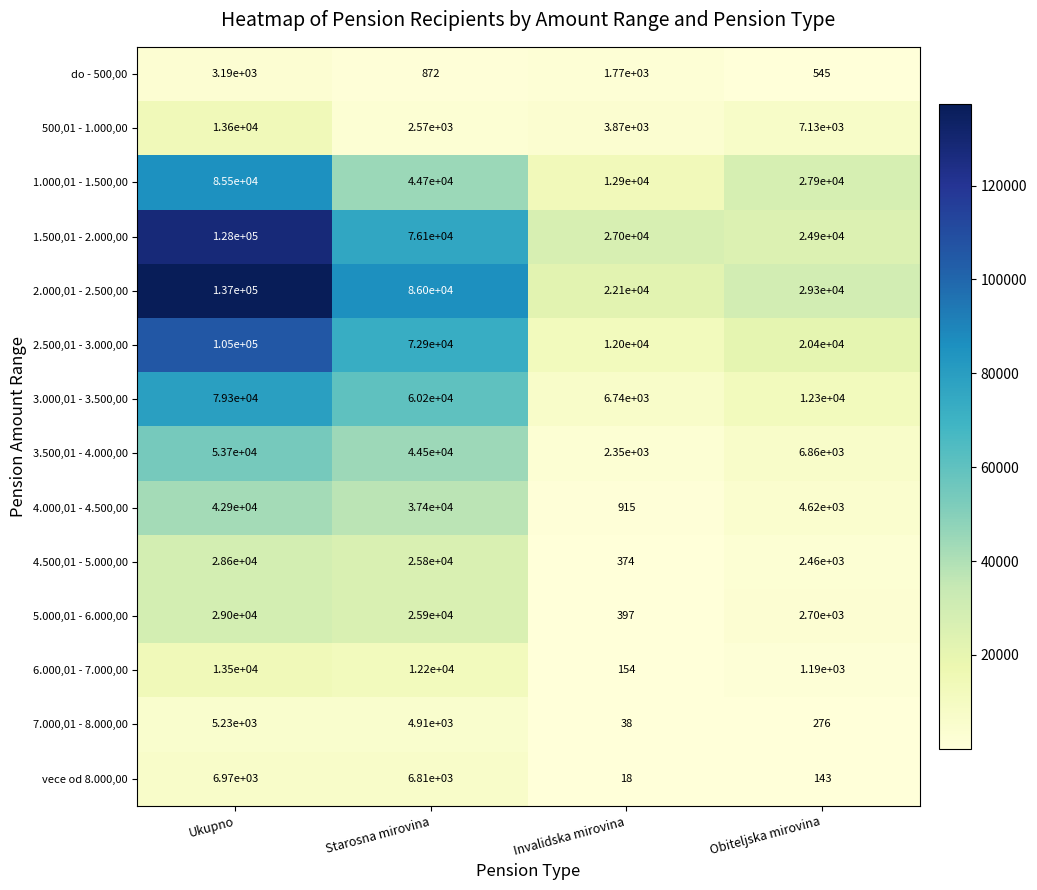

What is the maximum value shown in the chart?

137000